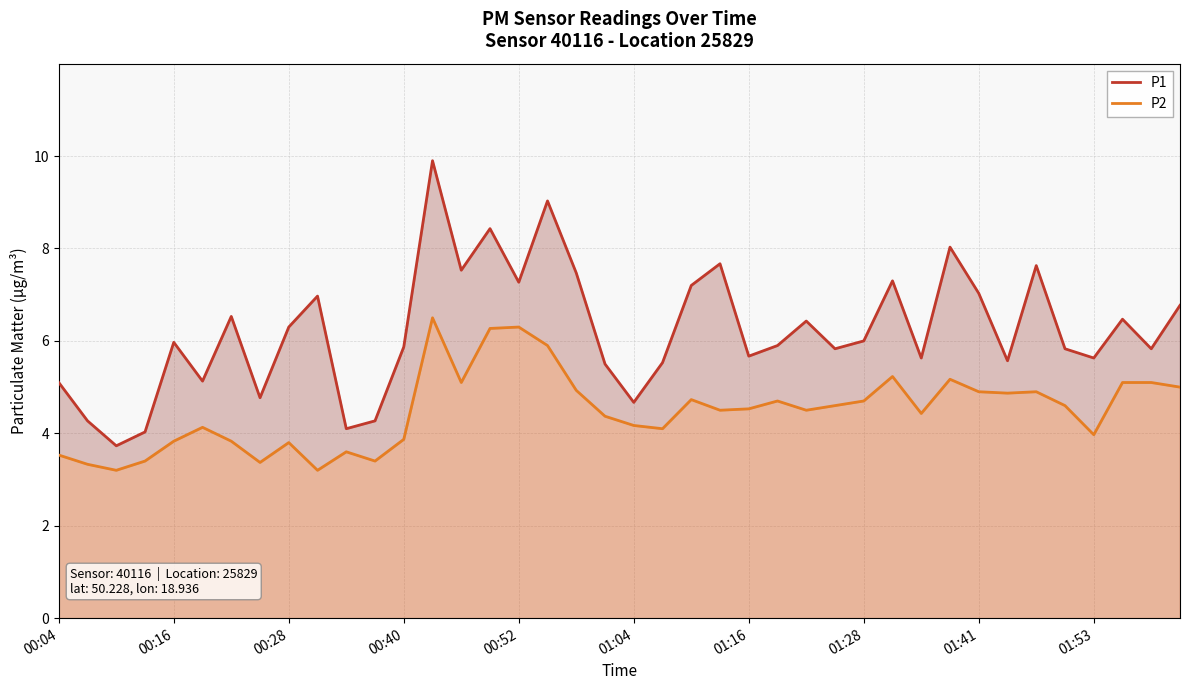

What is the difference between the P1 values at 10 and 18?

3.4